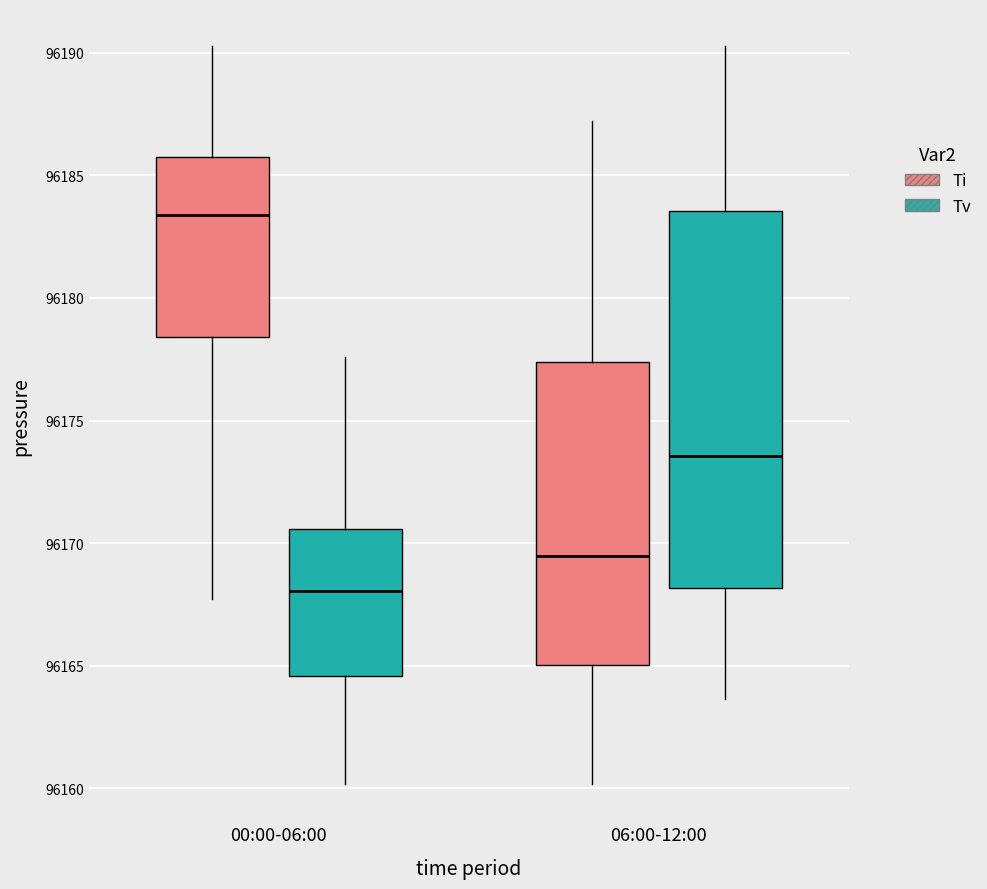

Which box is the tallest, from its lower edge to its upper edge?

06:00-12:00 (Tv)